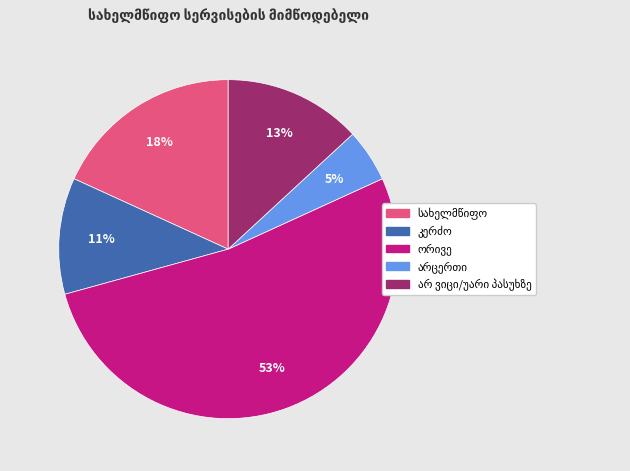

How many segments does this pie chart have?

5